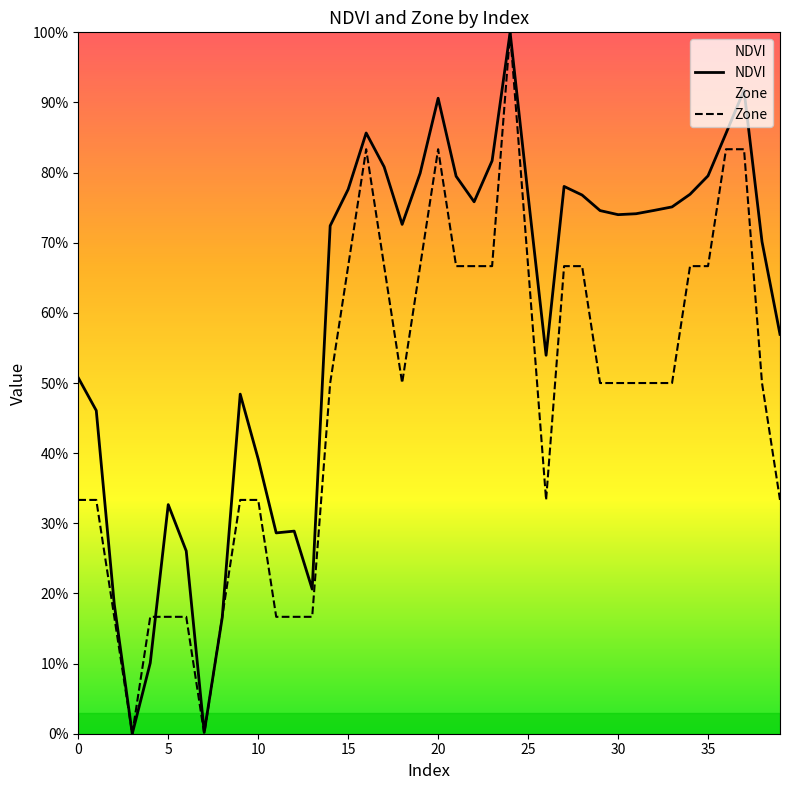

How many interior local peaks does the Zone series have?

3